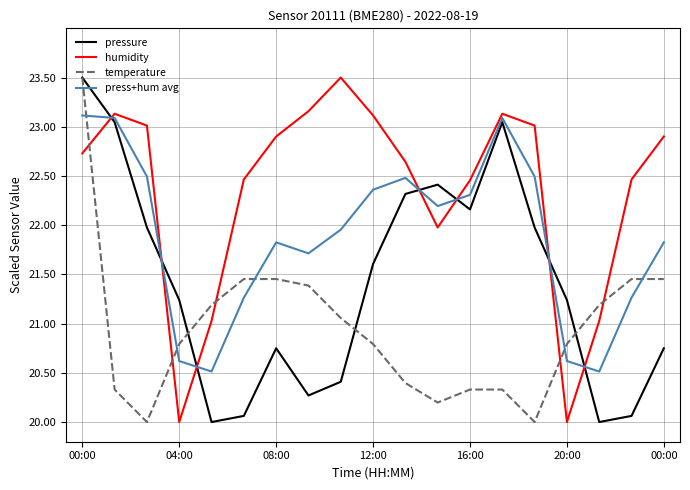

What is the smallest value displayed?

20.0